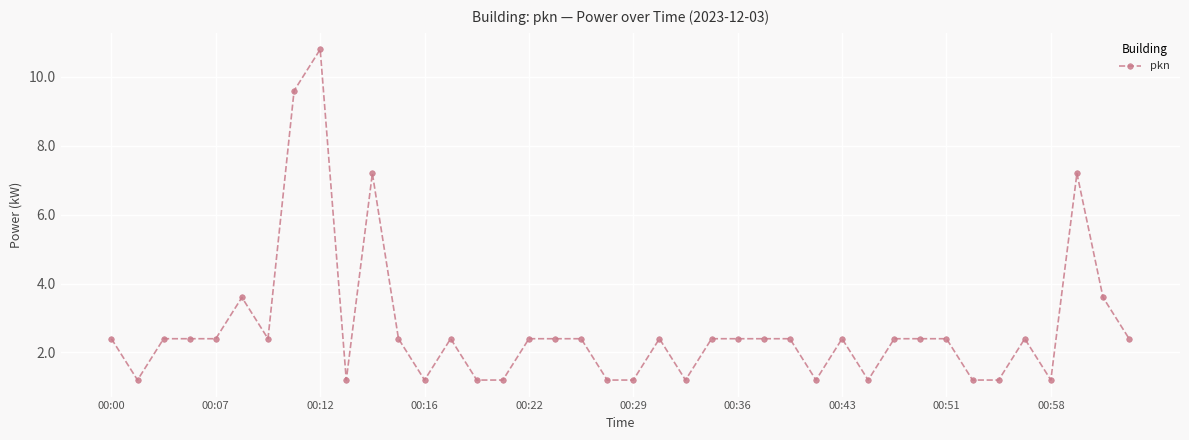

How many data points does each series have?

40